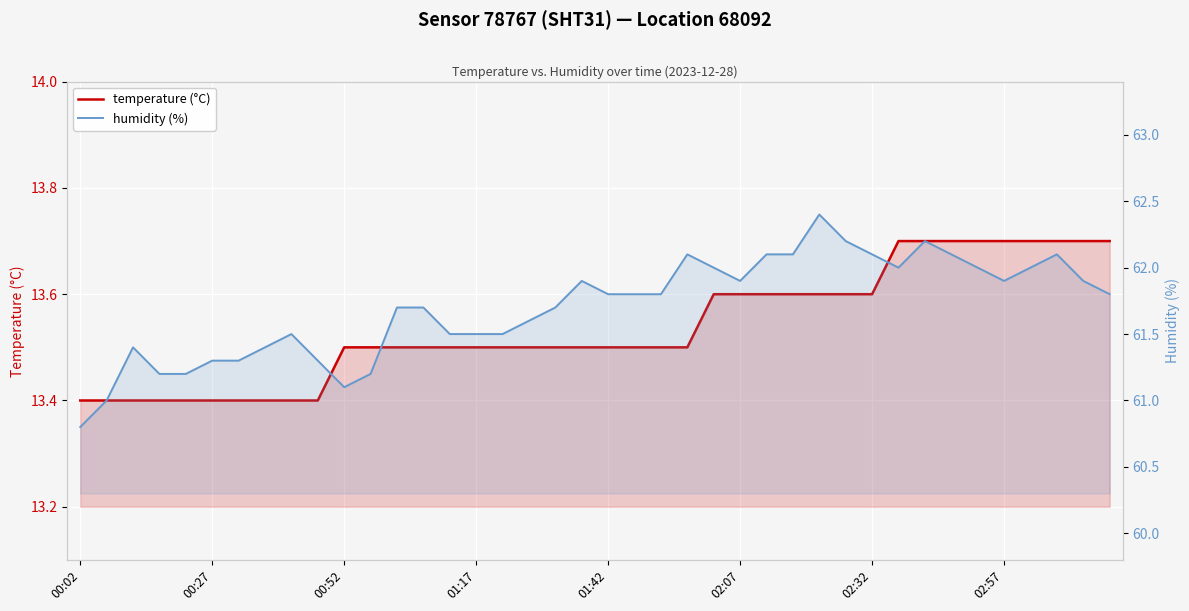

List the series in order of their overall mean, highest first.

humidity, temperature